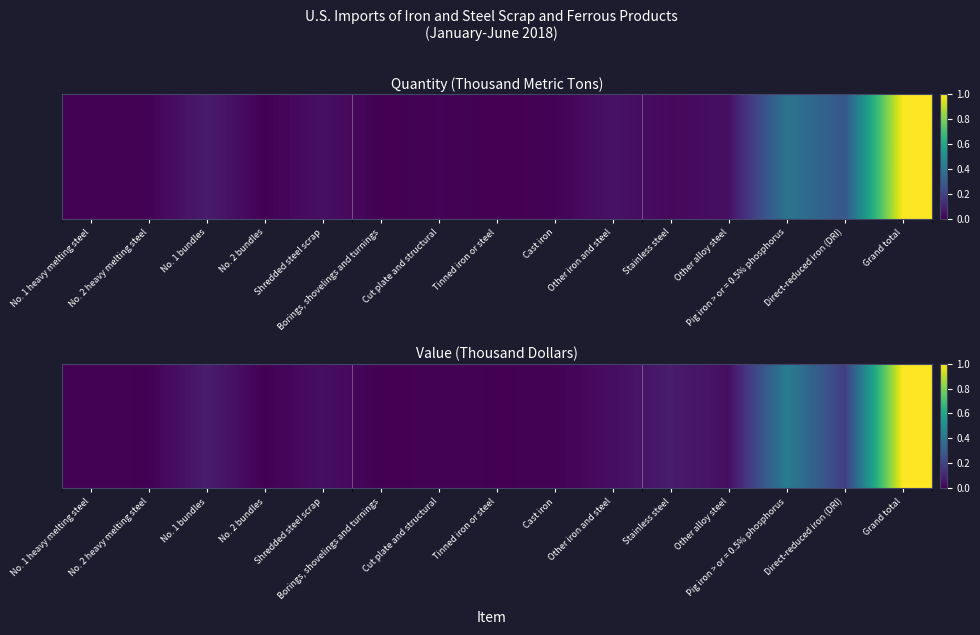

Reading left to right, list all the values displayed in this chart.

0.0	0.0	0.1	0.0	0.0	0.0	0.0	0.0	0.0	0.0	0.1	0.0	0.4	0.2	1.0